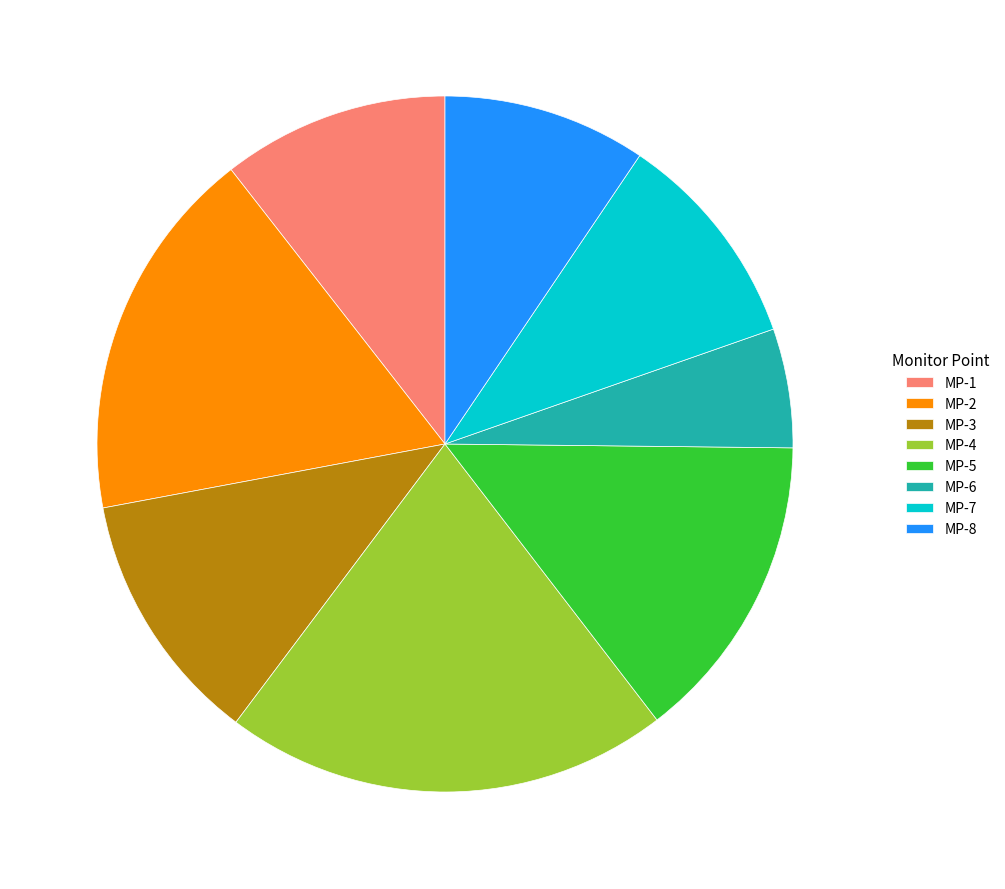

What is the ratio of the value at MP-6 to the value at MP-1?

0.5